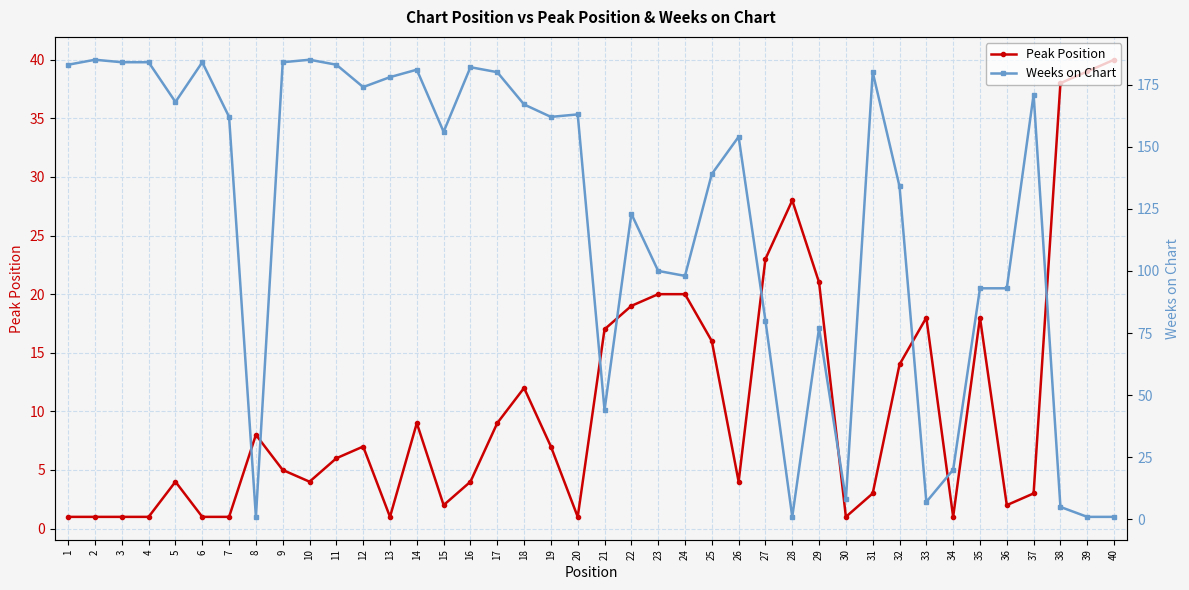

How many interior local peaks does the Weeks on Chart series have?

11